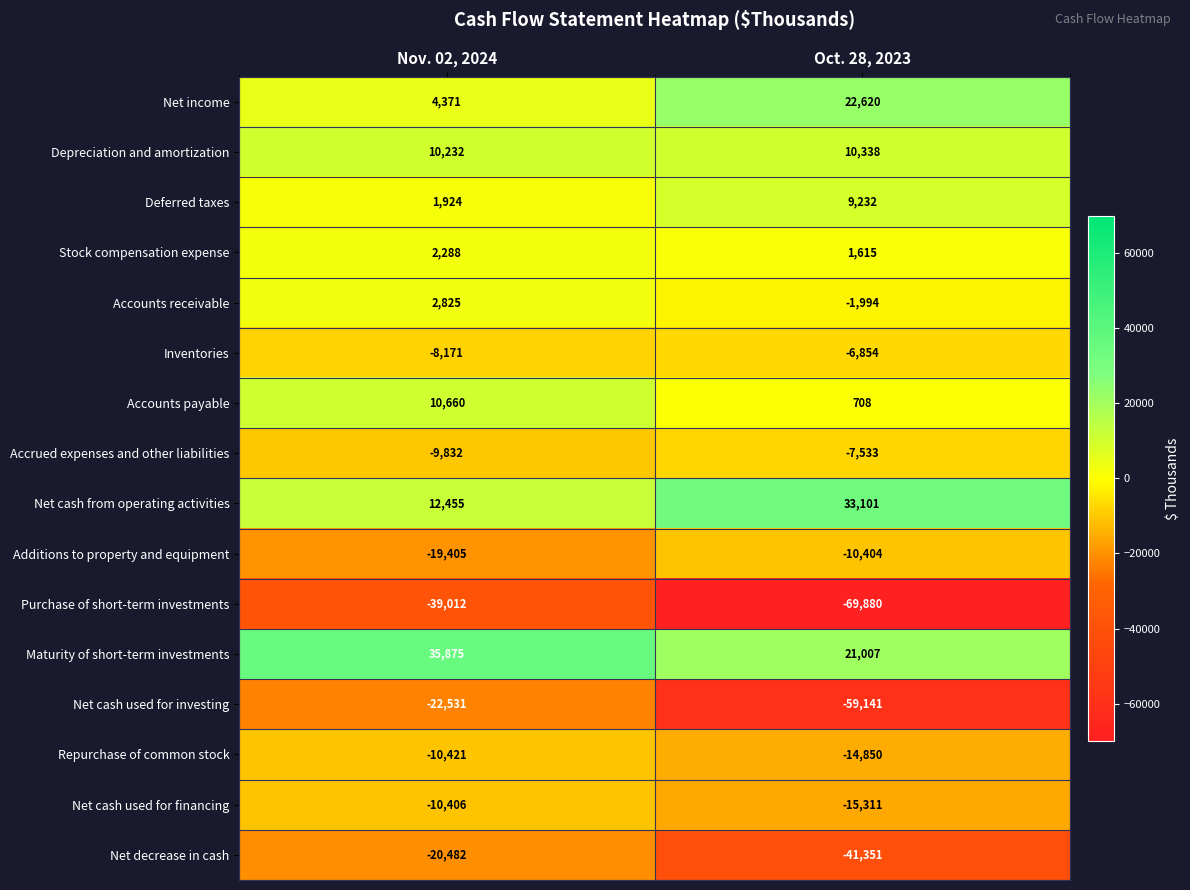

What is the sum of all Accrued expenses and other liabilities values?

-17365